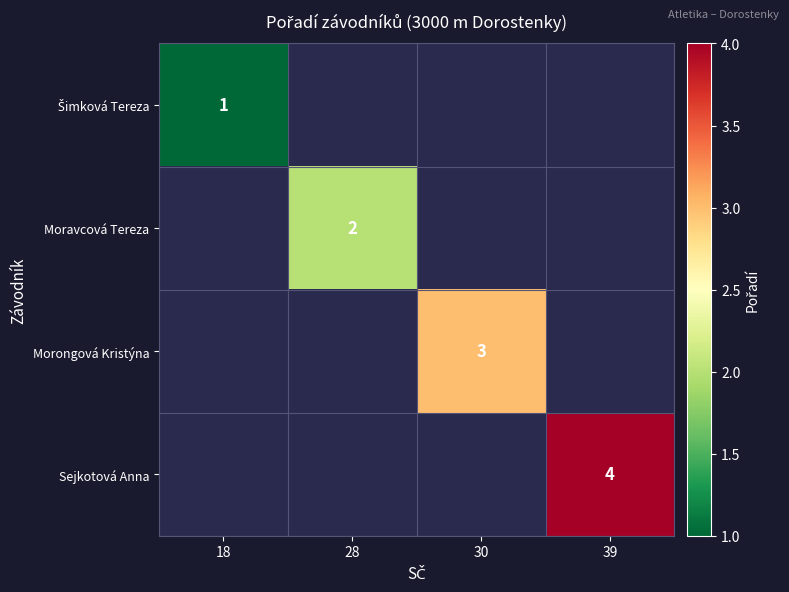

True or false: Sejkotová Anna has a value of 4 at 39.

True